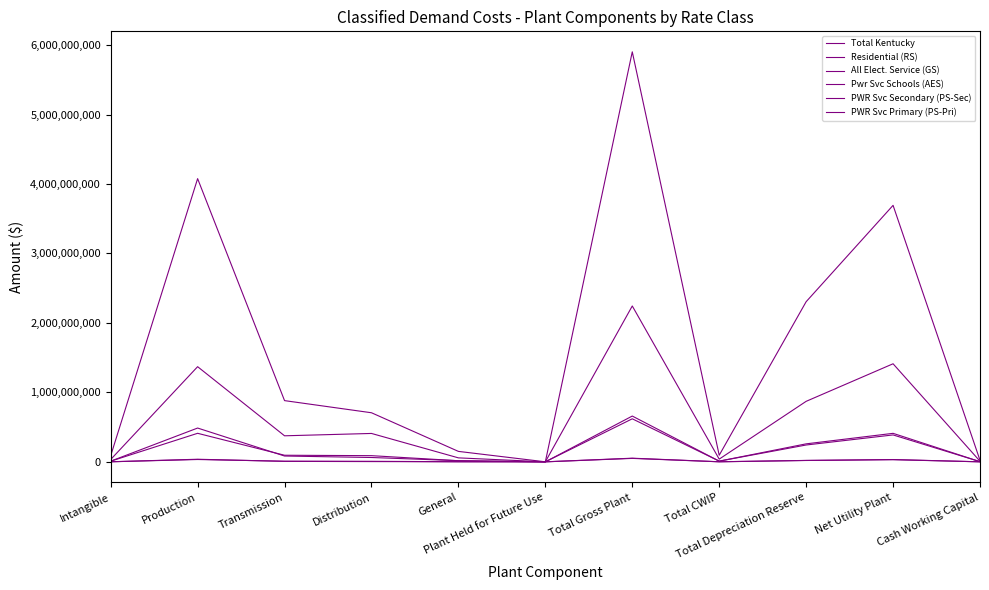

What is the sum of all All Elect. Service (GS) values?

1881337959.2